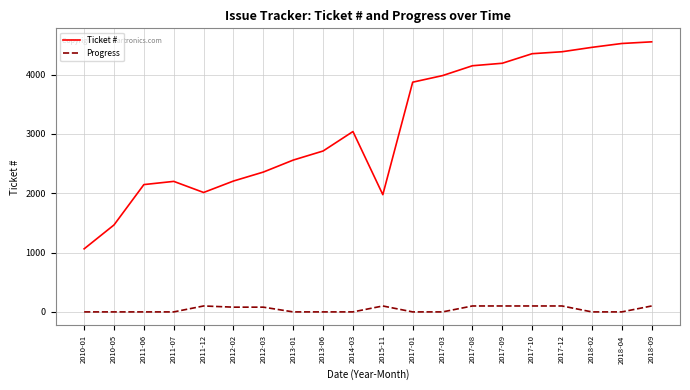

What is the approximate value of Ticket # at 2012-03?

2357